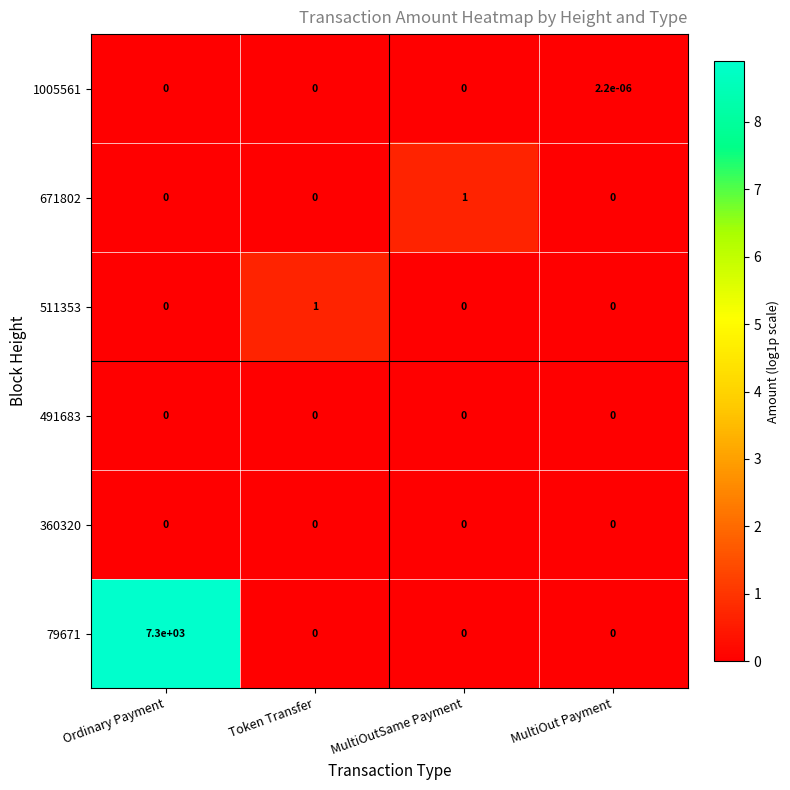

The 671802 series shows 0.0 at Token Transfer. True or false?

True